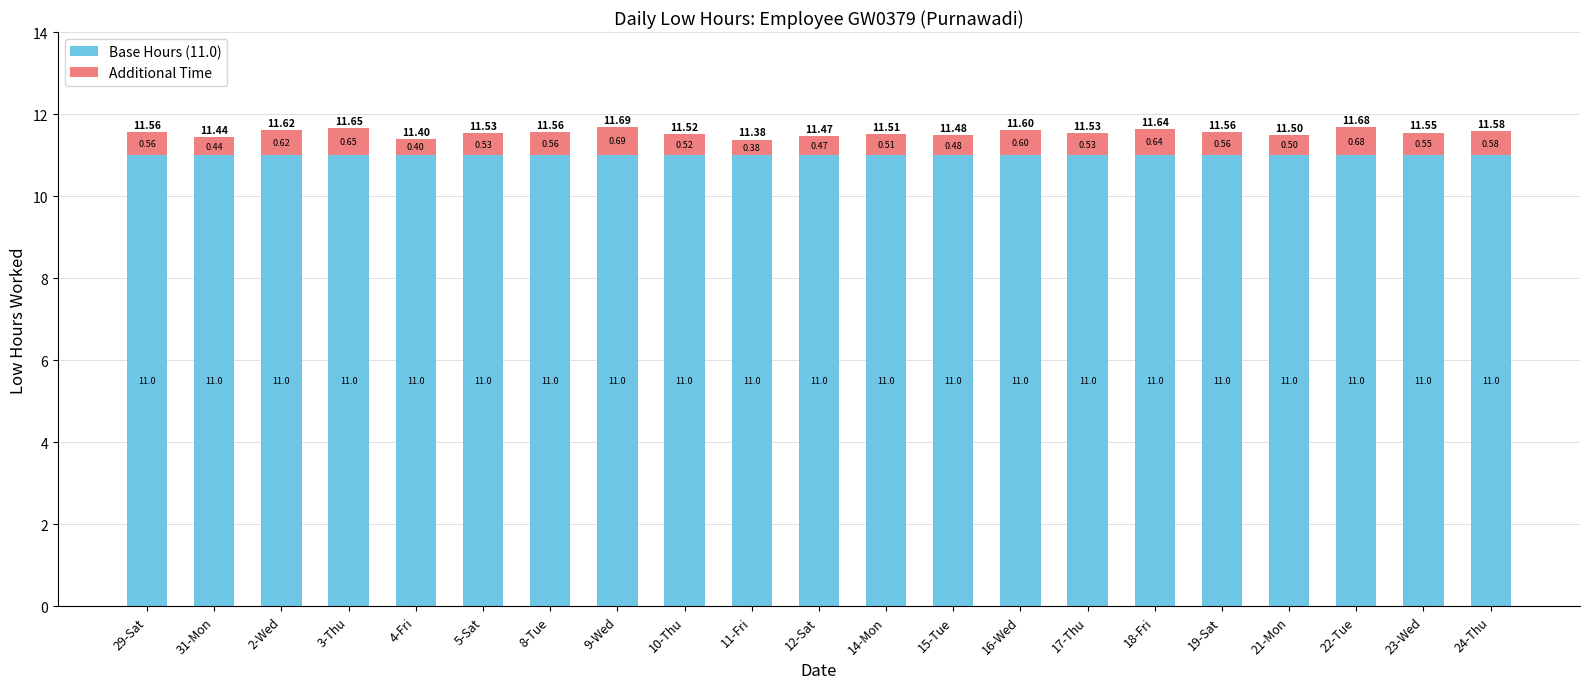

The Base Hours (11.0) series shows 7.7 at 31-Mon. True or false?

False